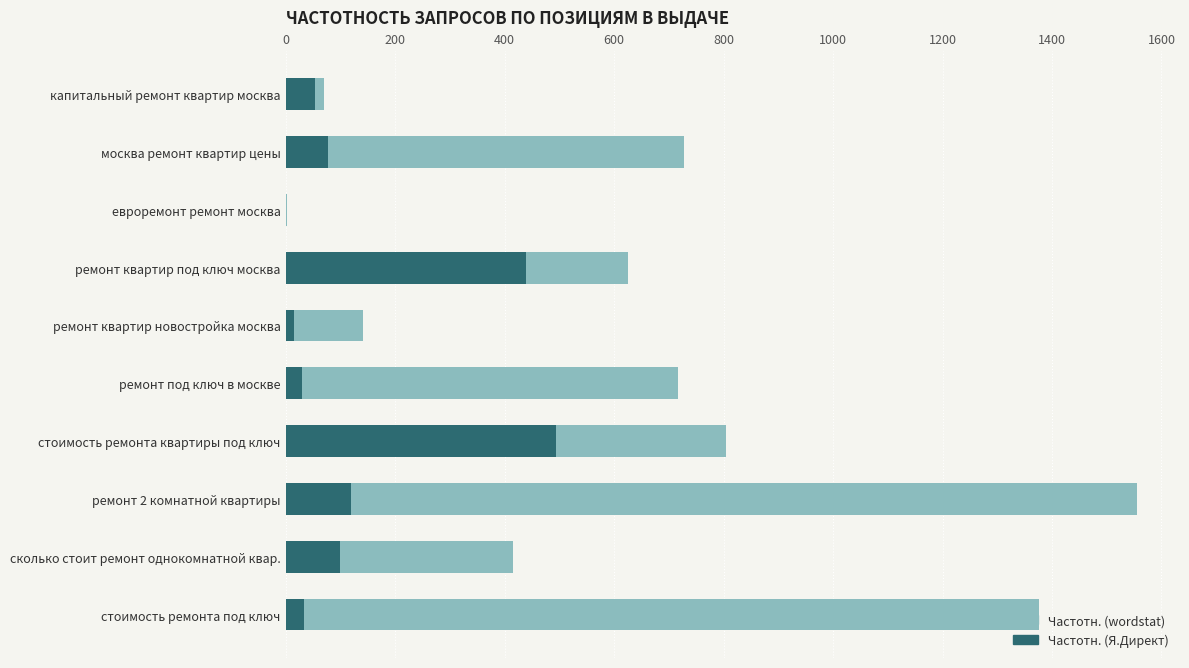

What is the sum of all Частотн. (Я.Директ) values?

1362